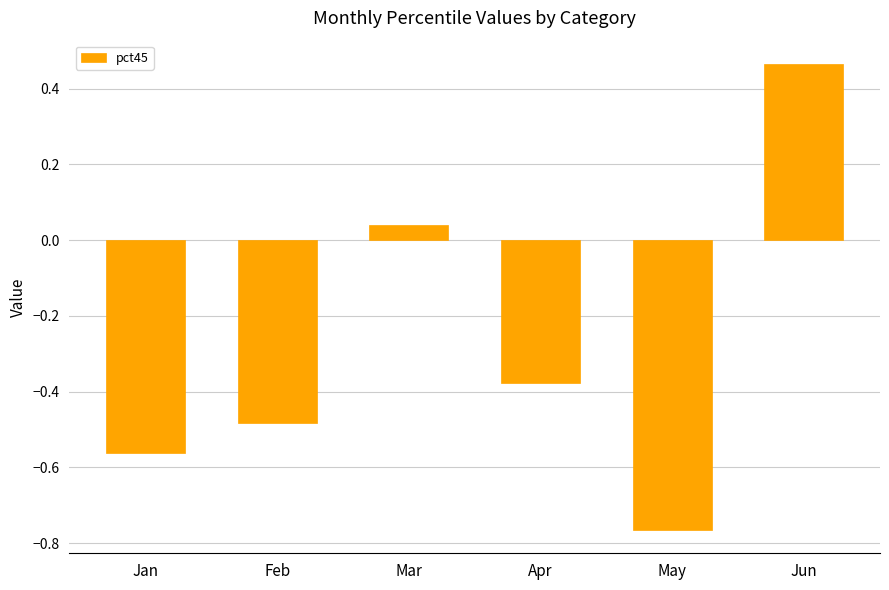

How many positive values are there?

2